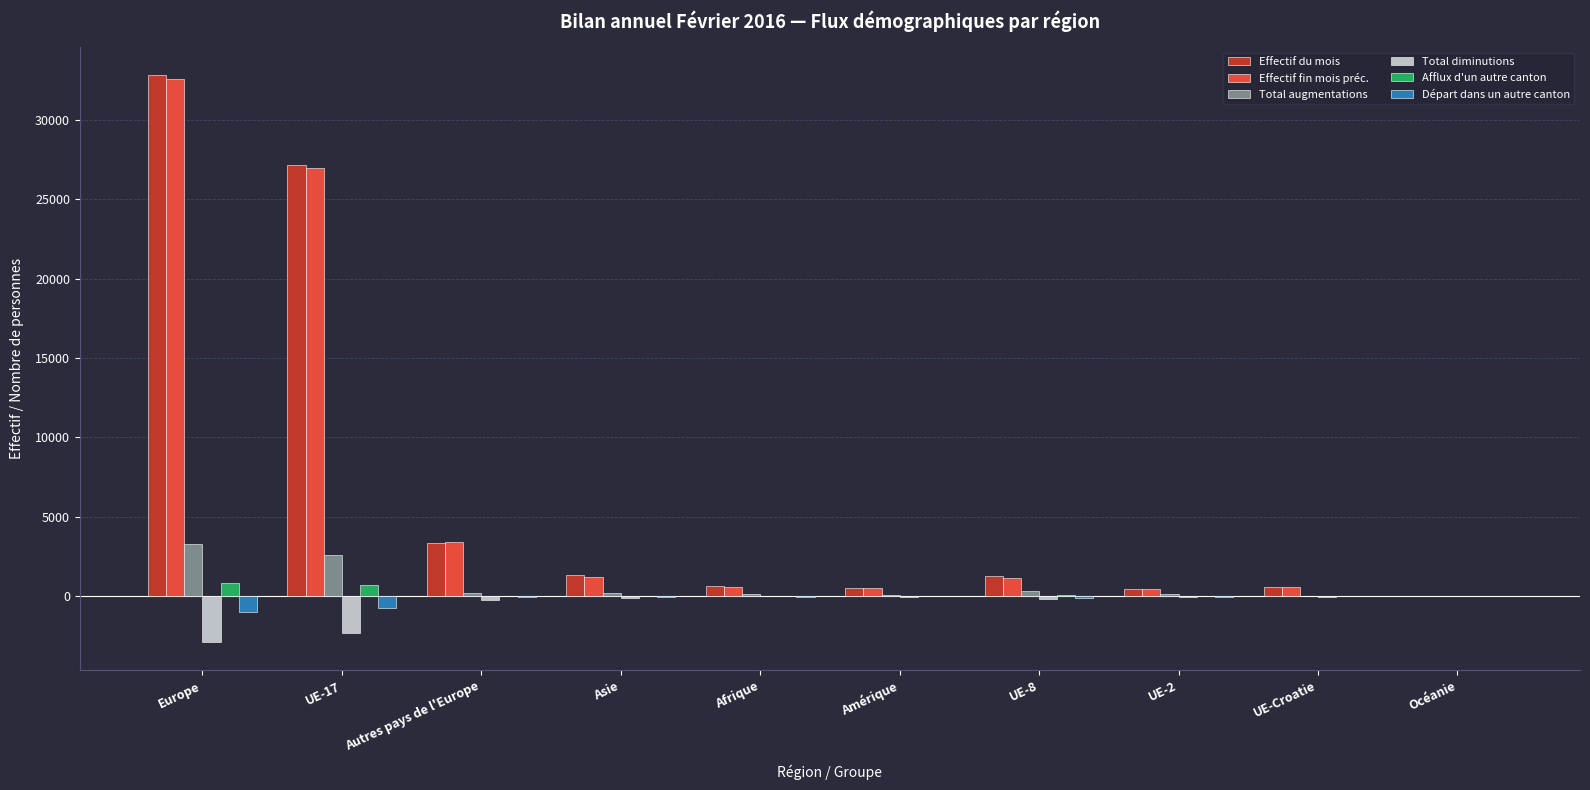

What is the sum of all Total diminutions values?

-5958